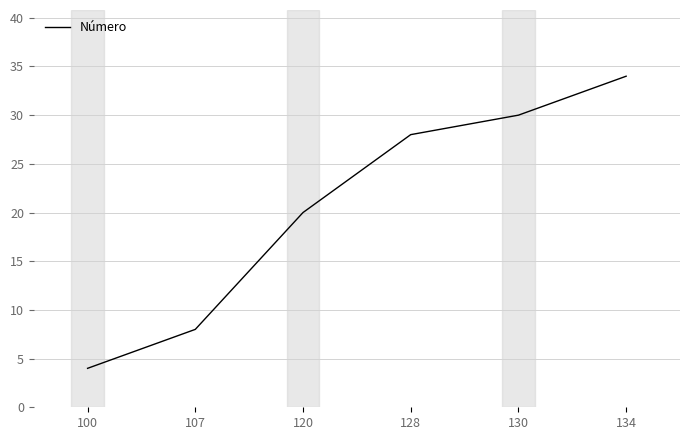

Count the number of categories in the chart.

6